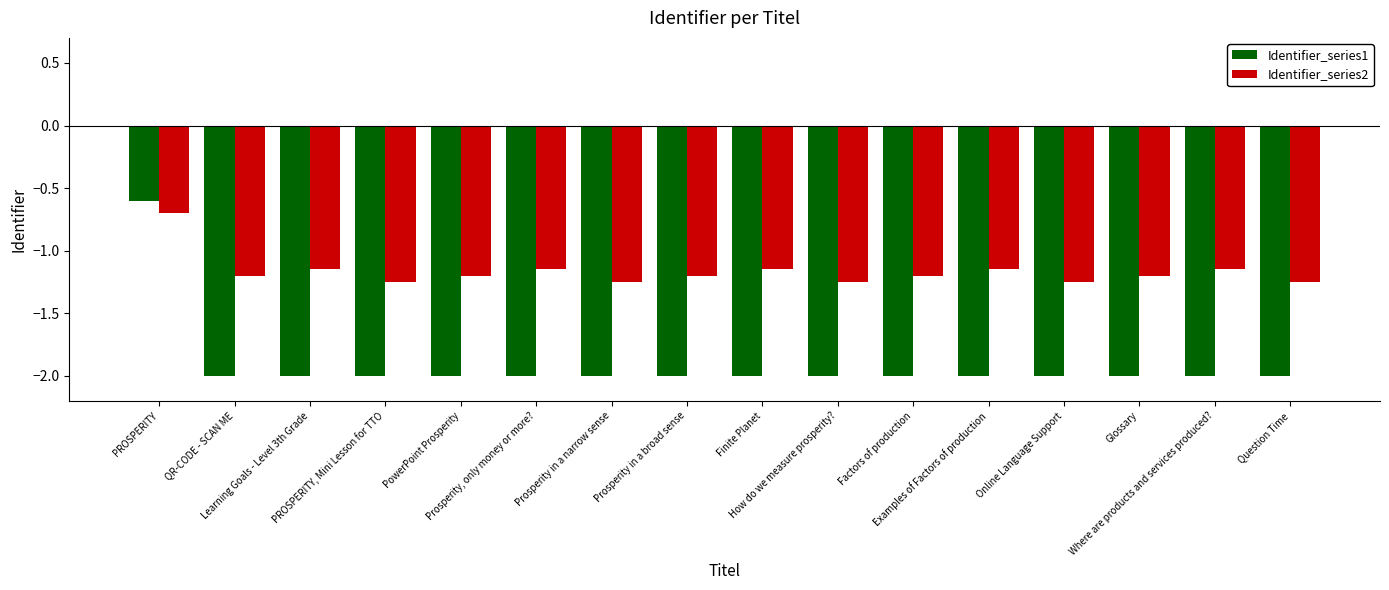

Does the chart contain stacked bars?

No